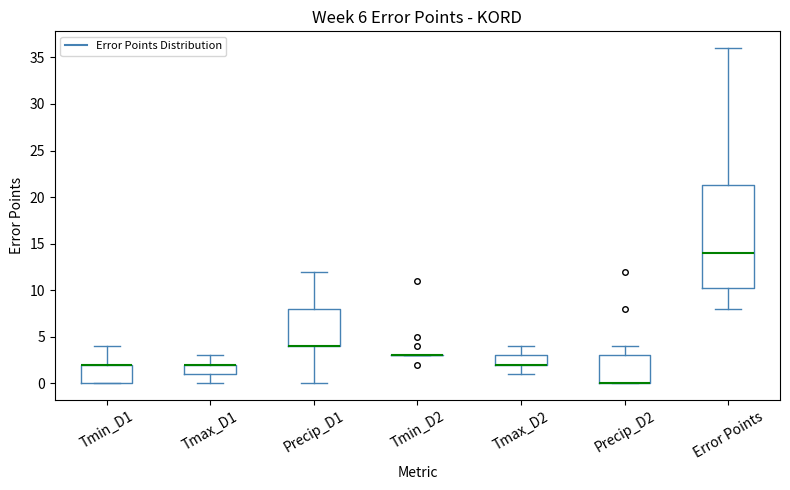

Reading left to right, read every box against the y-axis: the position of its median line, the range the box covers, and the ends of its whiskers. The values are not printed on the chart, so give them approximately, as read against the axis.

Tmin_D1: median 2.0 (drawn on the box's upper edge), box 0.0 to 2.0, whiskers 0.0 to 4.0
Tmax_D1: median 2.0 (drawn on the box's upper edge), box 1.0 to 2.0, whiskers 0.0 to 3.0
Precip_D1: median 4.0 (drawn on the box's lower edge), box 4.0 to 8.0, whiskers 0.0 to 12.0
Tmin_D2: box collapsed to a line at 3.0, whiskers 3.0 to 3.0
Tmax_D2: median 2.0 (drawn on the box's lower edge), box 2.0 to 3.0, whiskers 1.0 to 4.0
Precip_D2: median 0.0 (drawn on the box's lower edge), box 0.0 to 3.0, whiskers 0.0 to 4.0
Error Points: median 14.0, box 10.5 to 21.5, whiskers 8.0 to 36.0